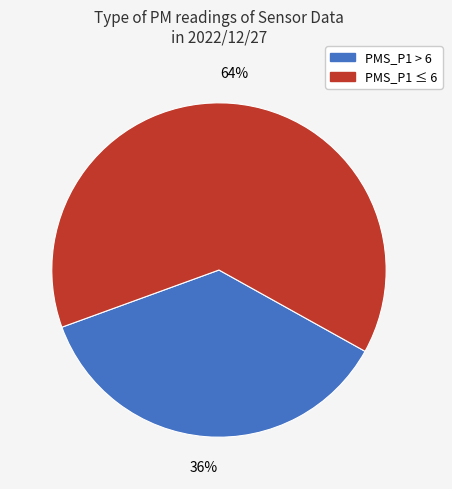

How many segments does this pie chart have?

2